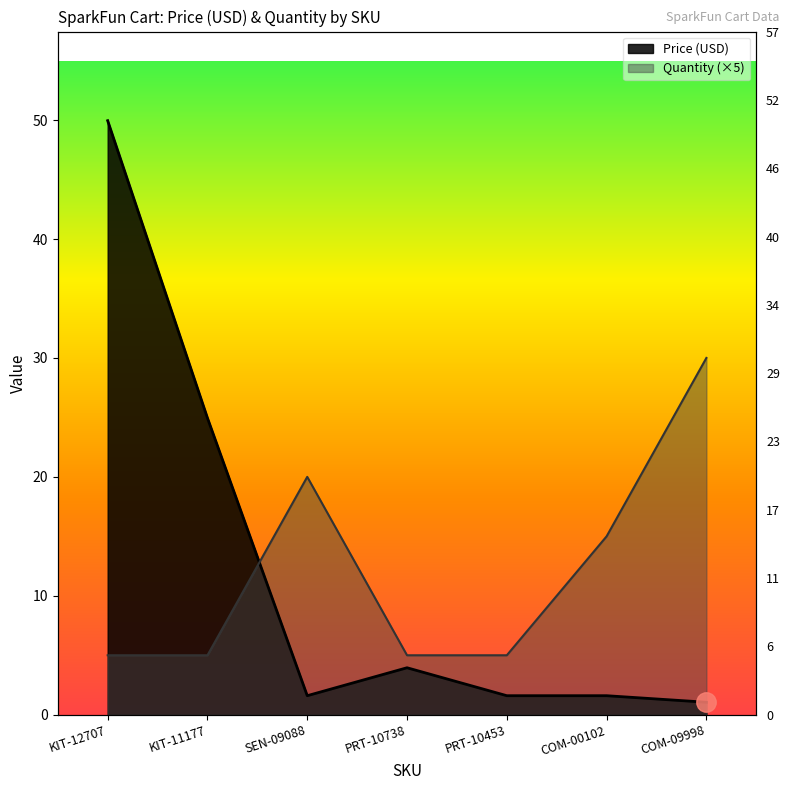

Which series has the widest spread of values?

Price (USD)